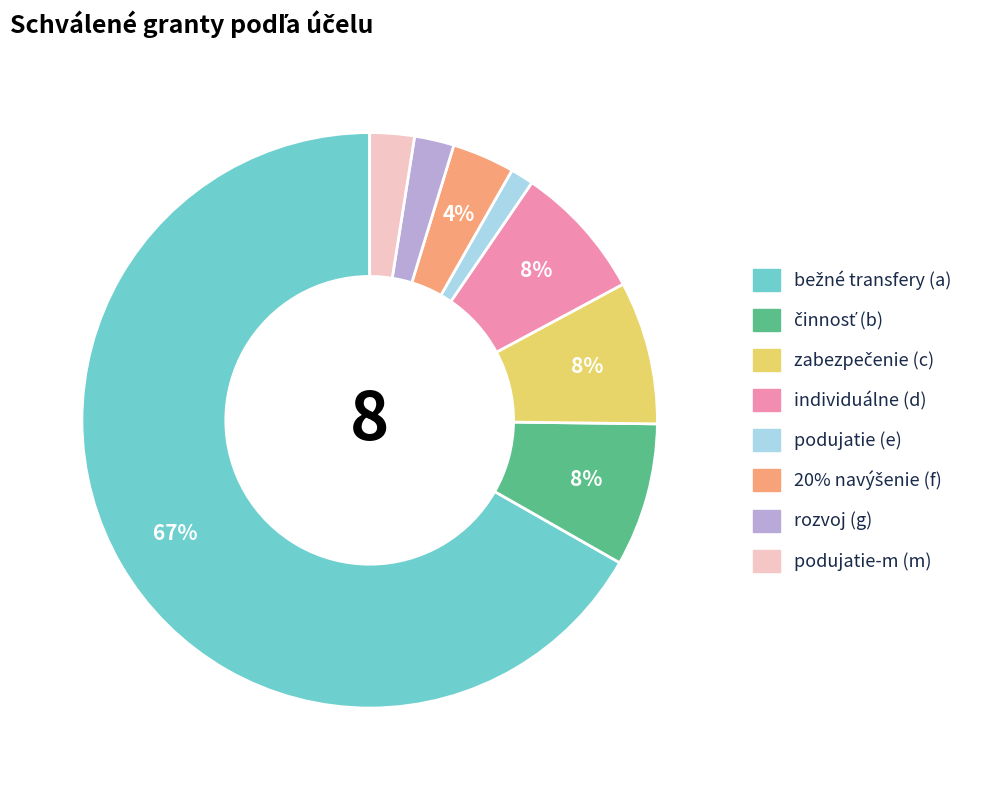

To the nearest percent, what is the average slice percentage?

12%